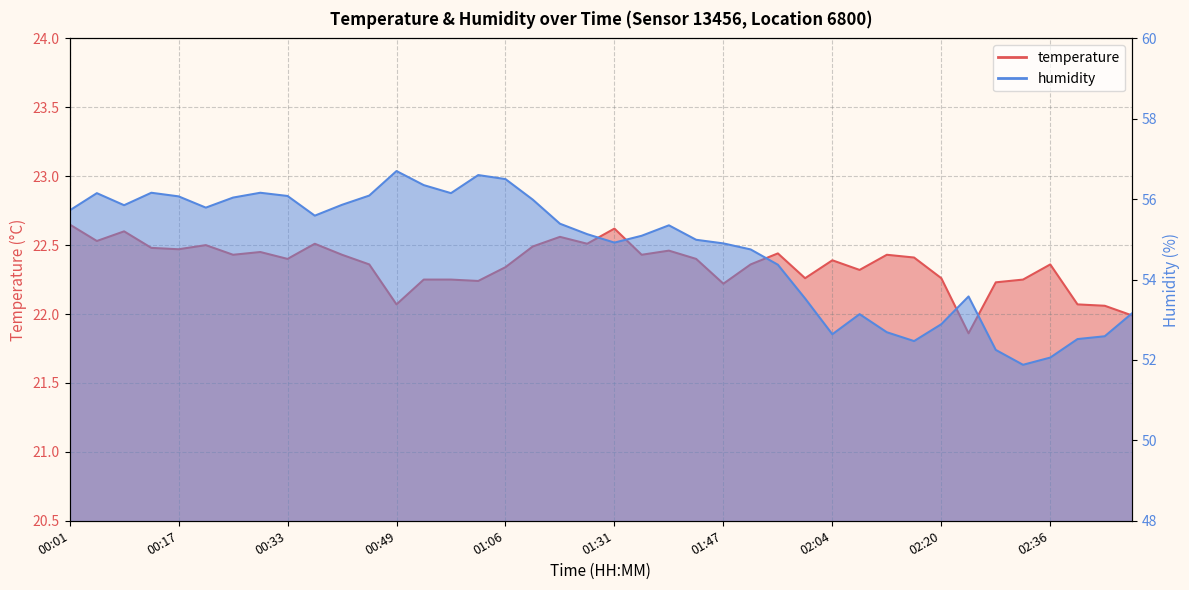

What position from the right is 00:37?

31